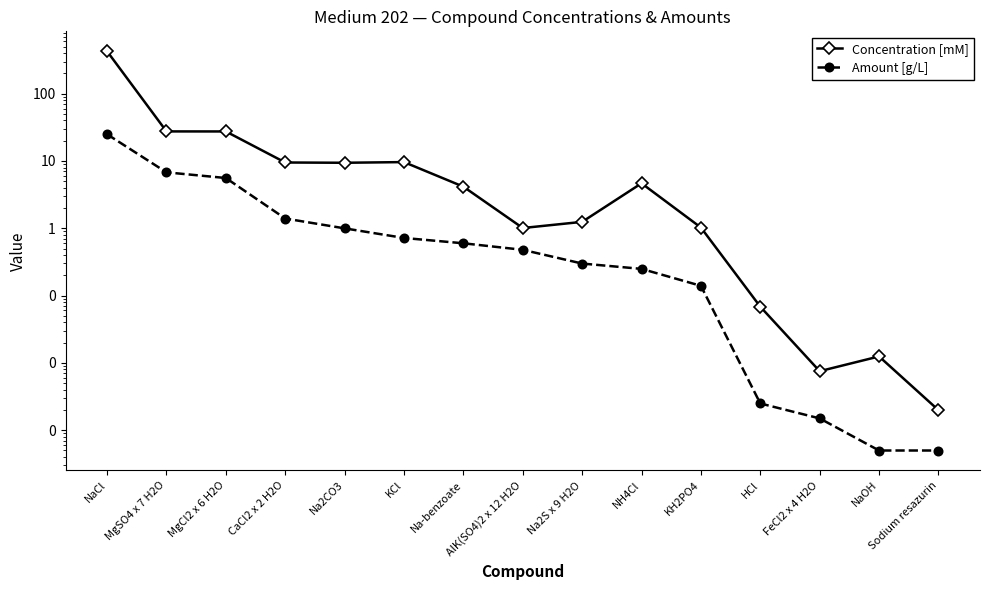

What is the difference between the highest and lowest values at KCl?

8.9